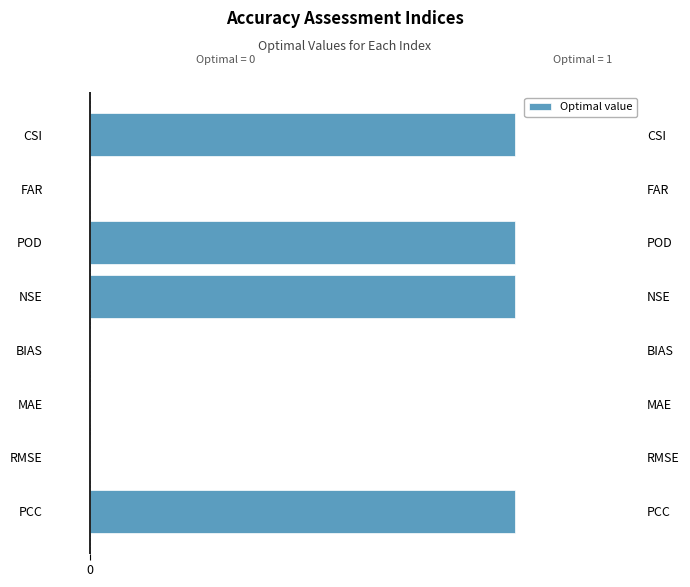

True or false: the data shows 1 at NSE.

True